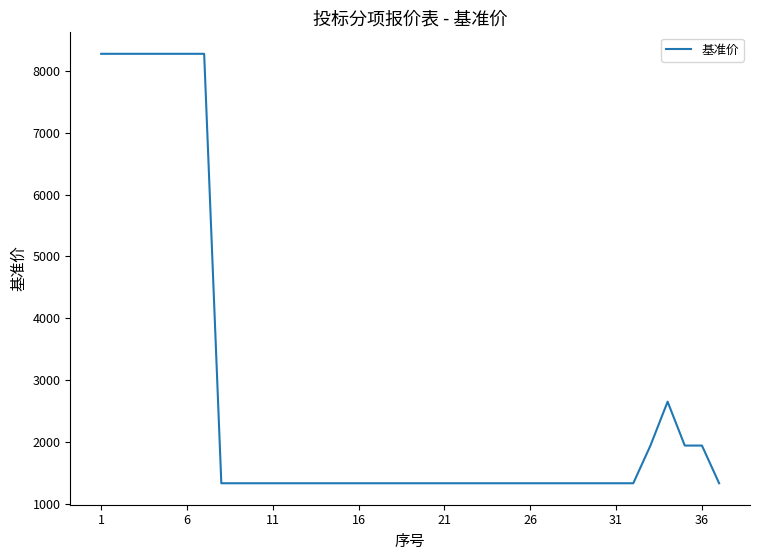

What is the maximum value shown in the chart?

8280